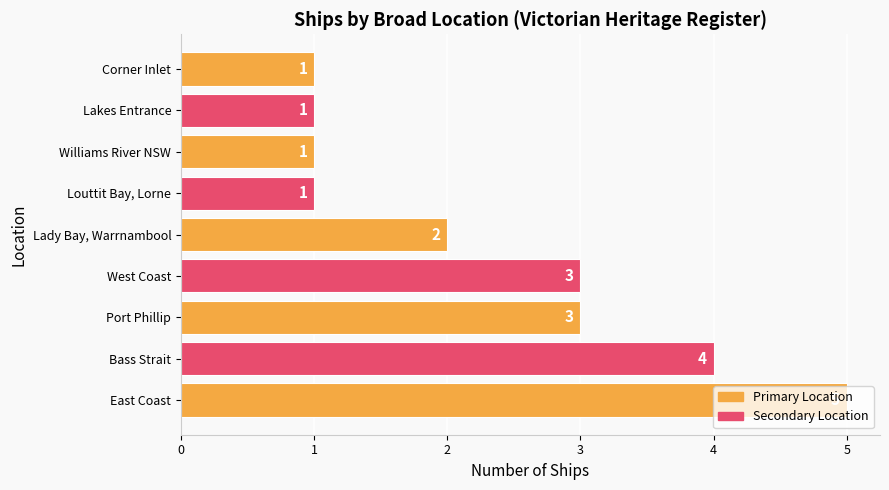

How many data points does each series have?

9